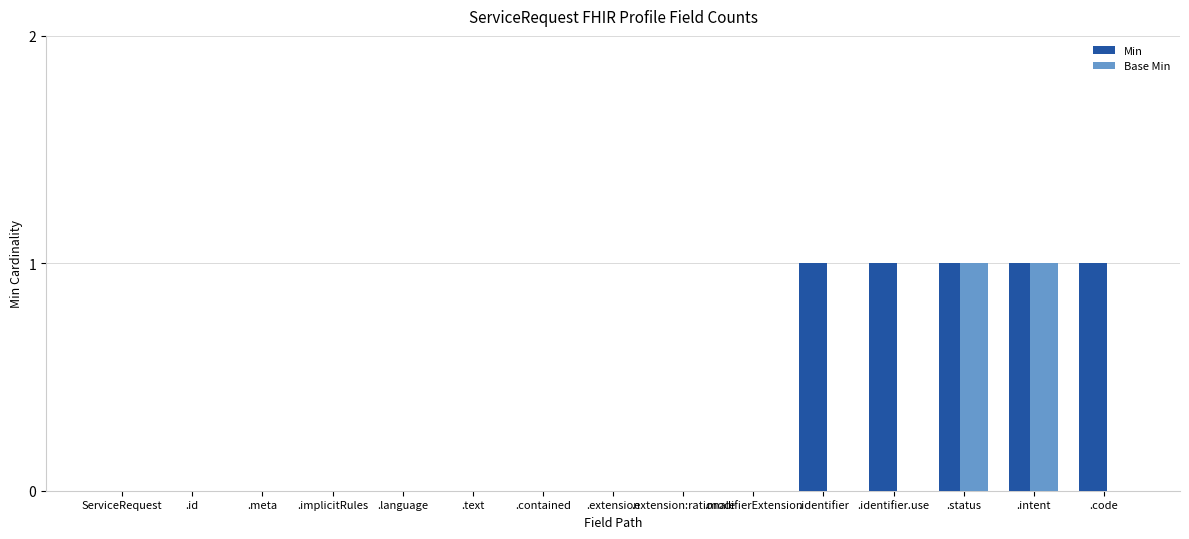

What is the highest value of the Base Min series?

1